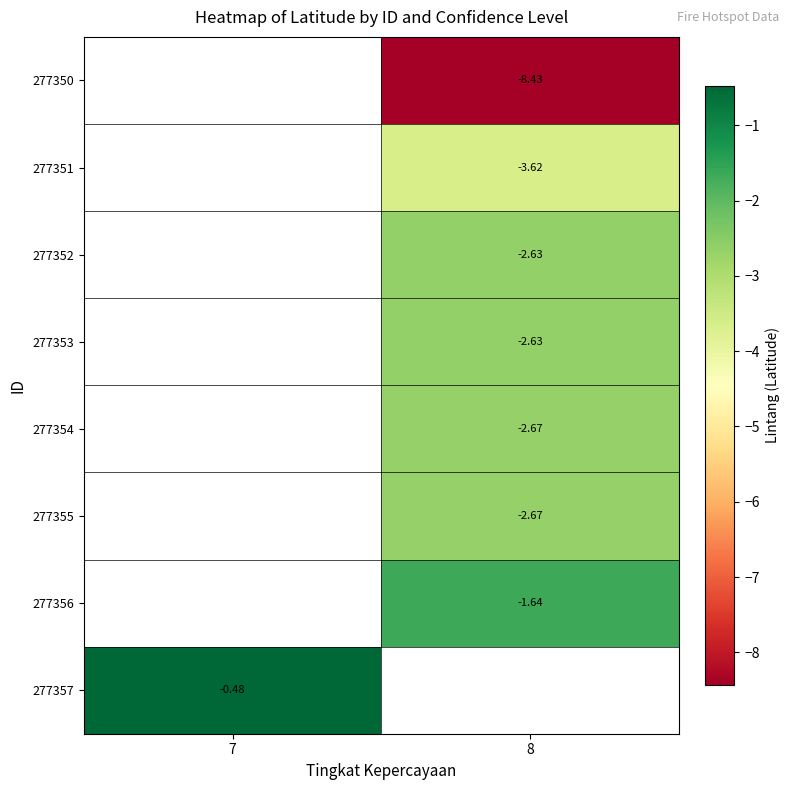

Is the value of 277354 at 8 greater than the value of 277350 at 8?

Yes